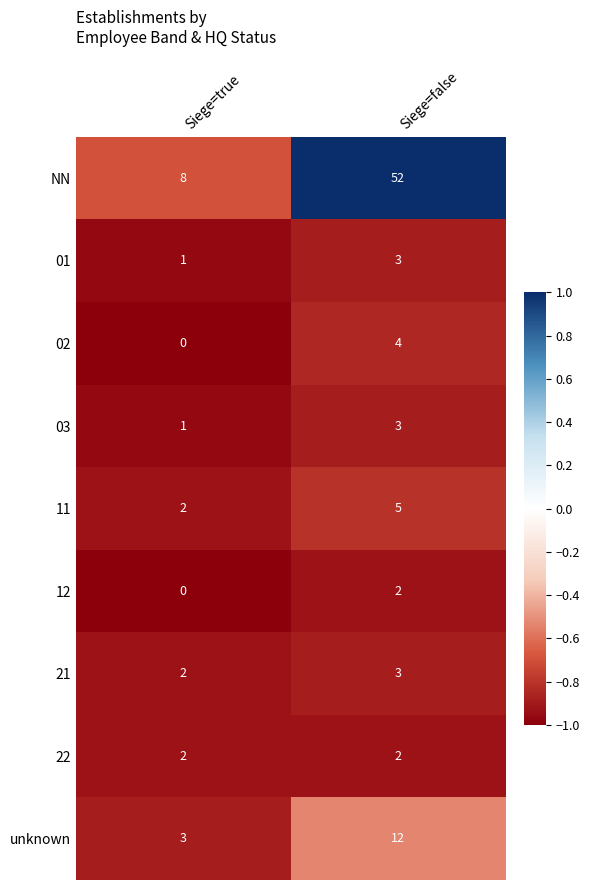

Reading left to right, what are all the values shown in this chart?

NN: 8	52
01: 1	3
02: 0	4
03: 1	3
11: 2	5
12: 0	2
21: 2	3
22: 2	2
unknown: 3	12